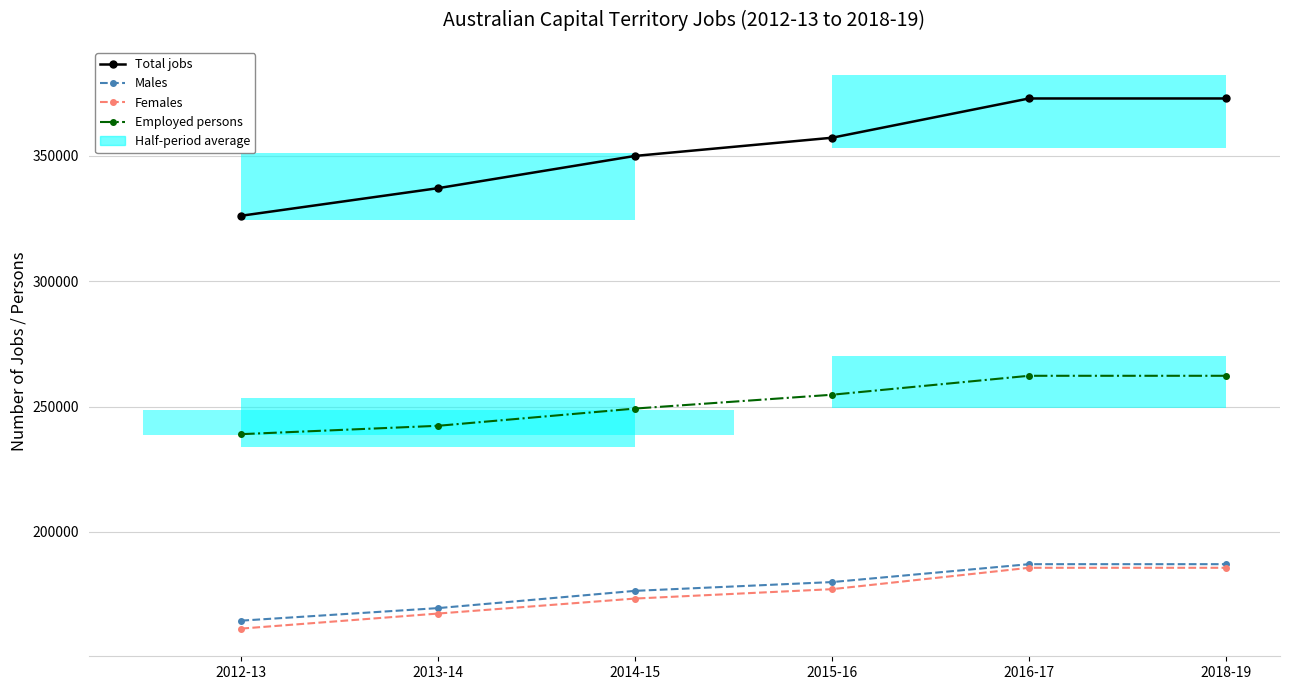

Which series has the widest spread of values?

Total jobs